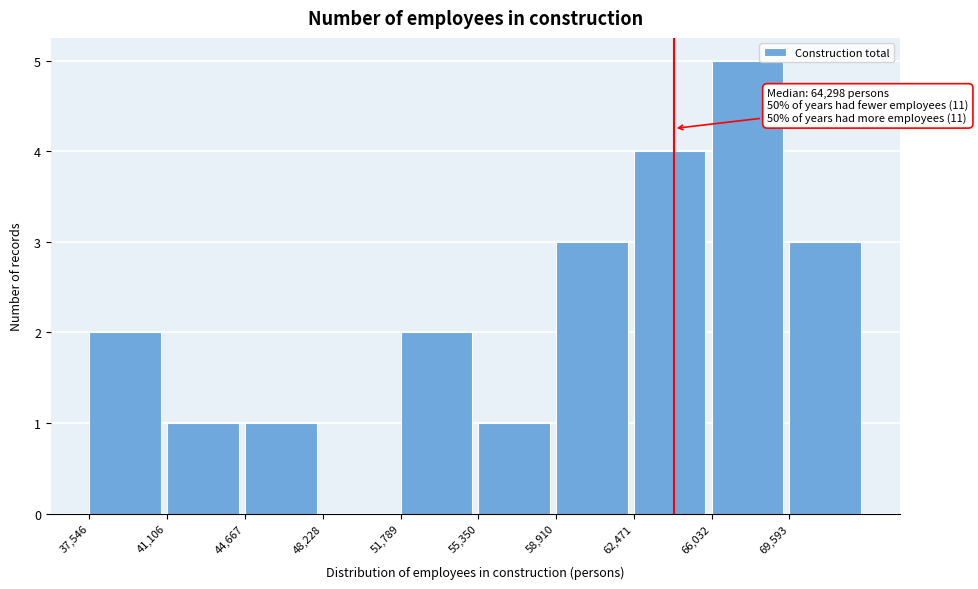

Over which range of the x-axis is the bar tallest?

66000 to 69500